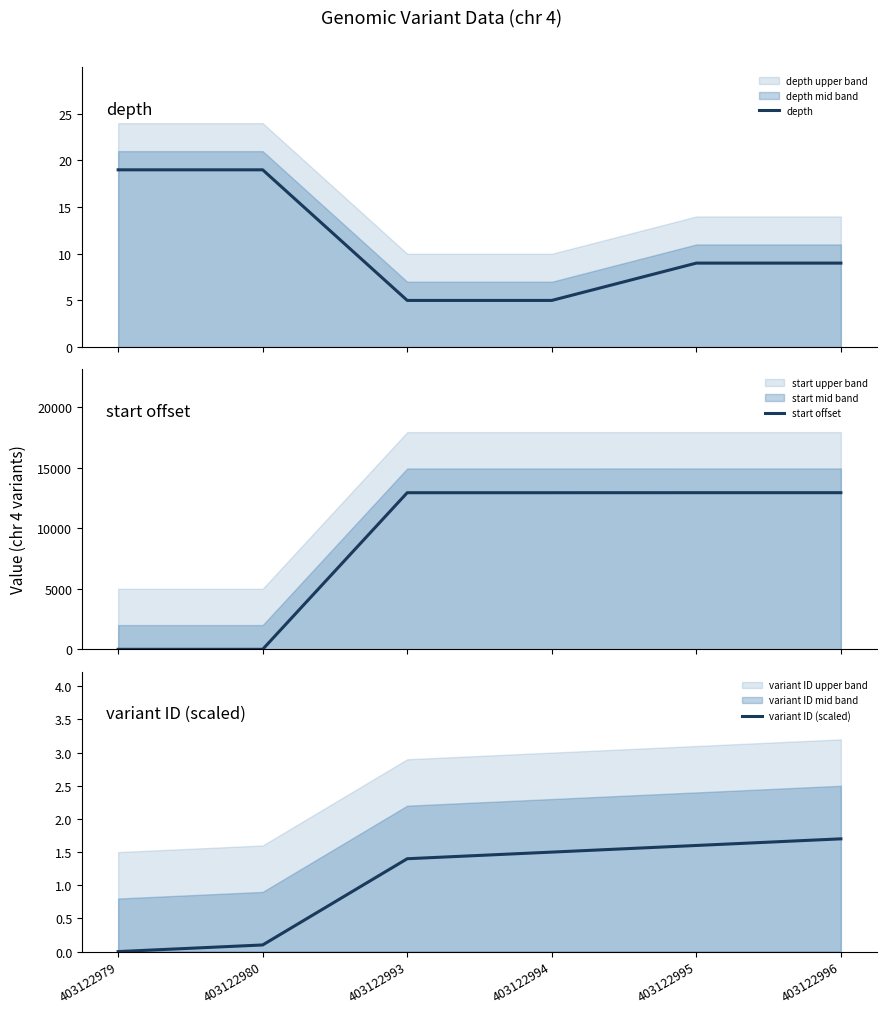

Is the value of start offset at 403122979 greater than the value of depth at 403122994?

No